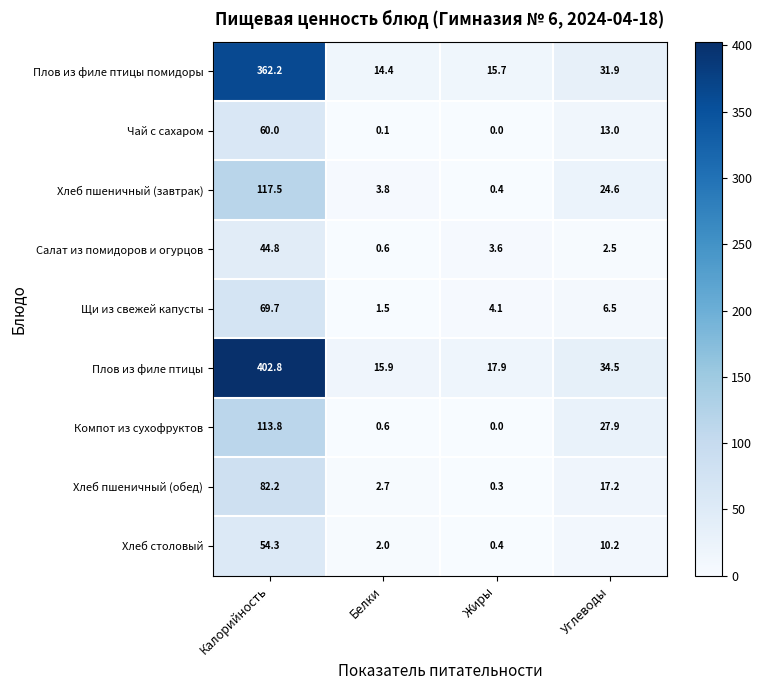

What is the spread (max minus min) of values at Белки?

15.8